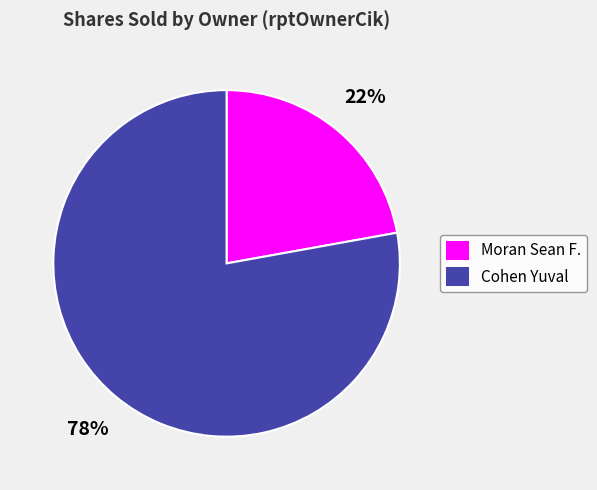

Is the sum of Moran Sean F. and Cohen Yuval greater than half?

Yes